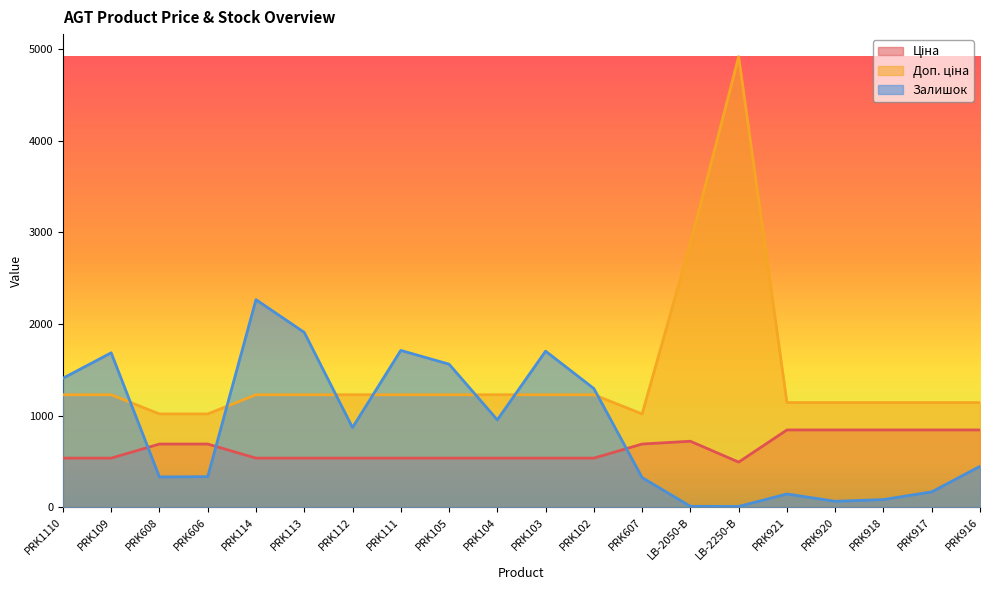

What is the greatest value displayed?

4917.4